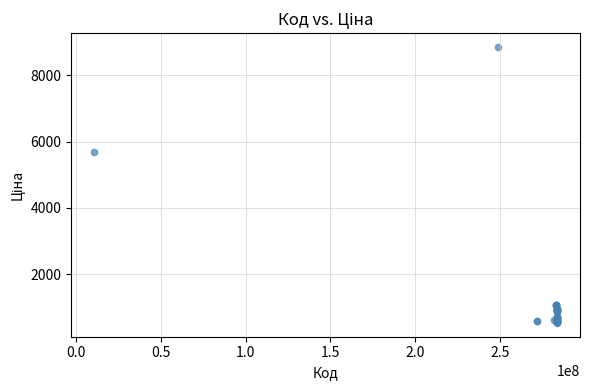

What Y value in the scatter plot is closest to 4693?

5673.8